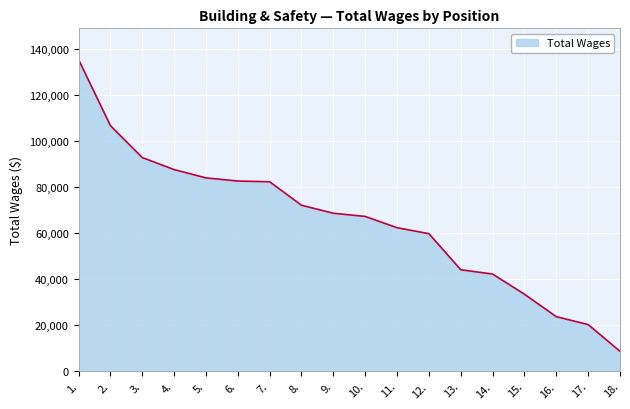

What is the greatest value displayed?

135595